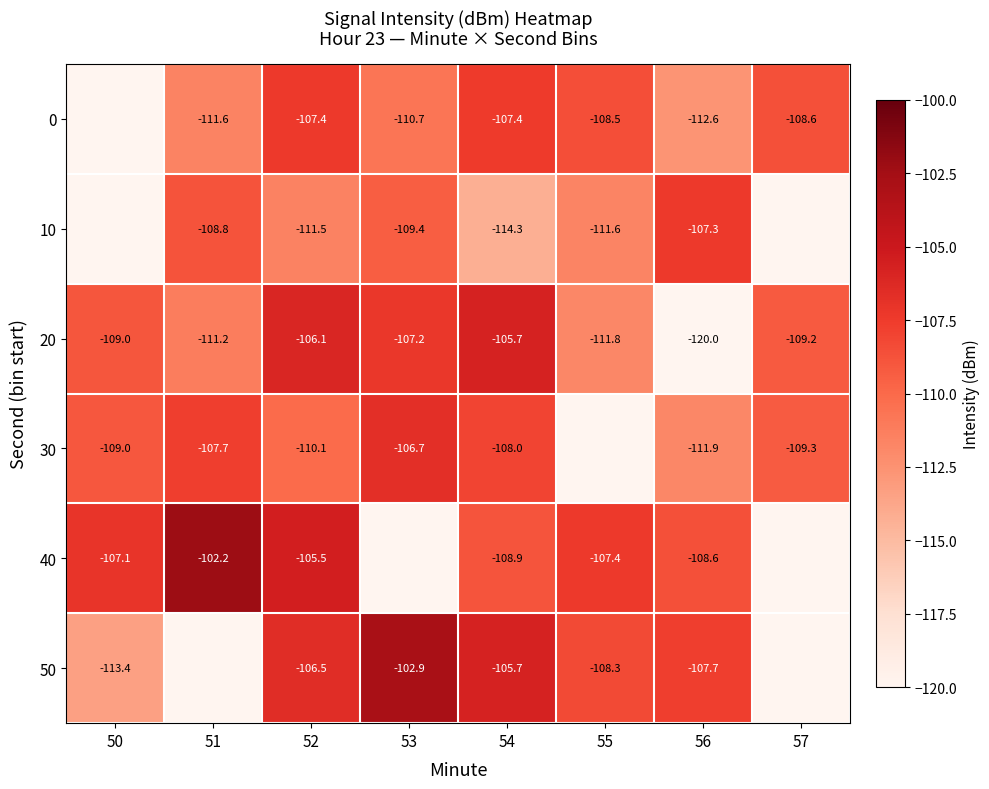

Is the value of 40 at 51 greater than the value of 30 at 50?

Yes